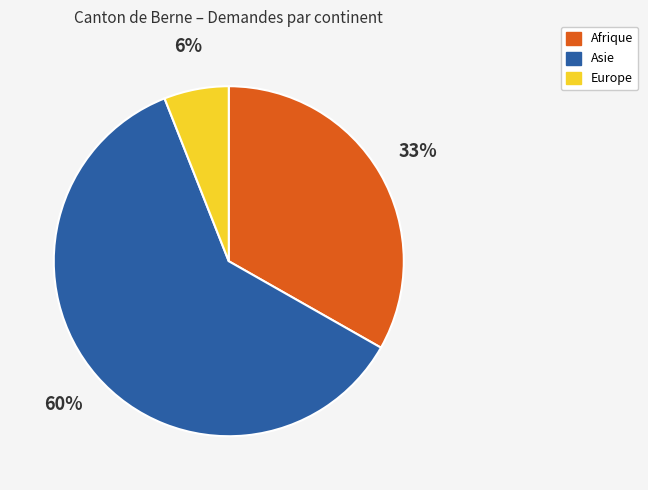

To the nearest percent, what percentage of the pie is Asie?

61%